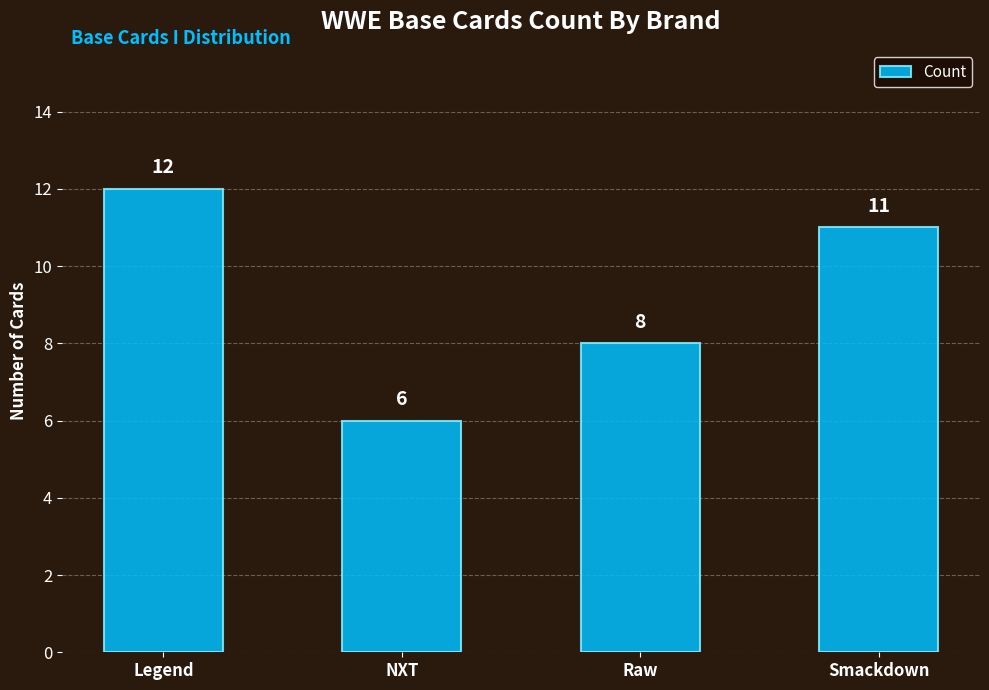

What is the change in value from Raw to Smackdown?

+3